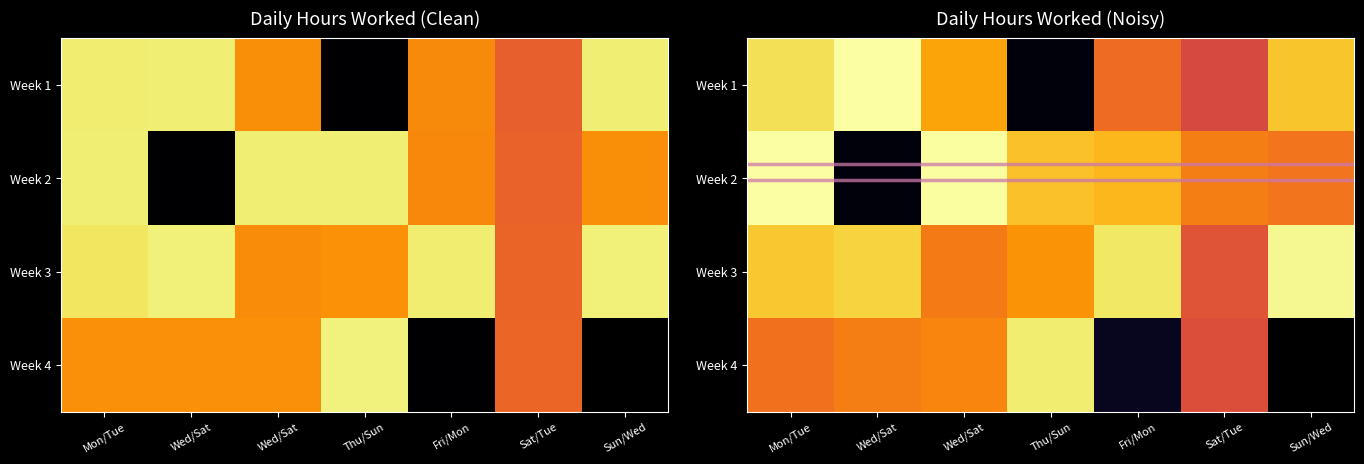

Which has a higher value, Wed/Sat or Mon/Tue?

Mon/Tue